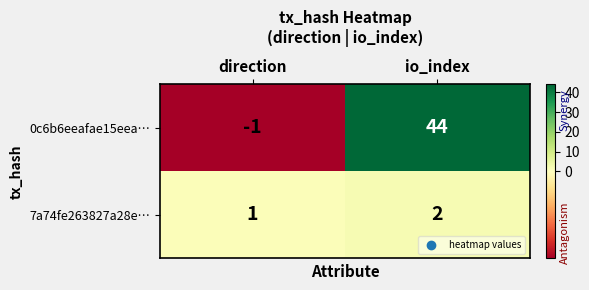

List the series in order of their peak value, highest first.

0c6b6eeafae15eea…, 7a74fe263827a28e…